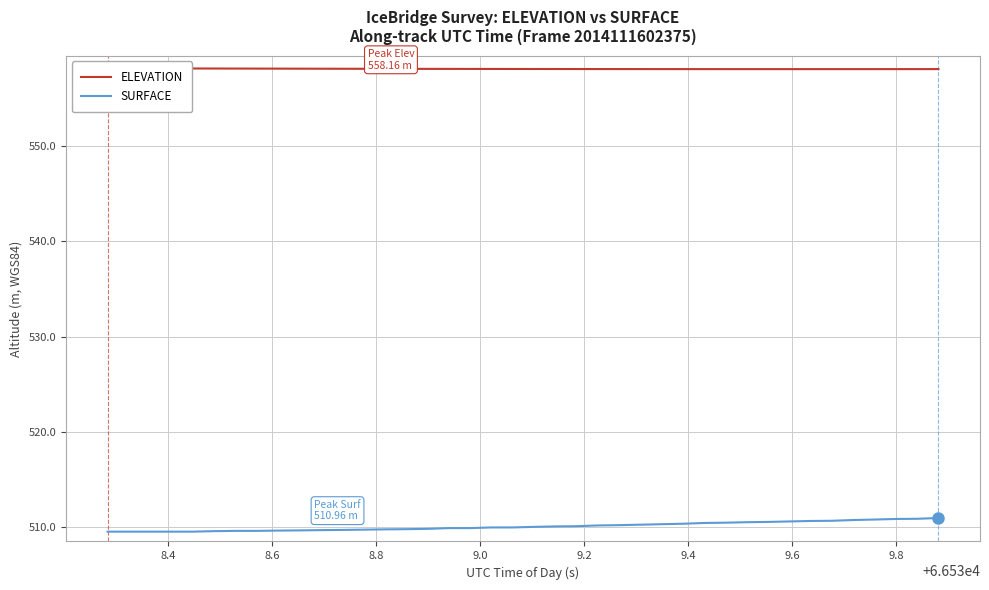

What is the value of the SURFACE point at the 5th from the left?

509.5